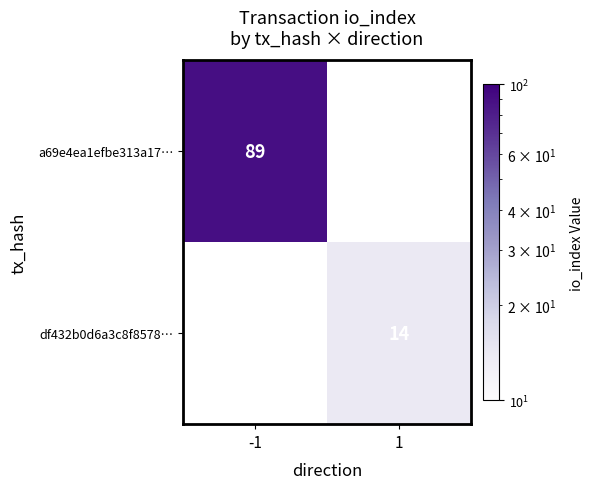

Is it true that a69e4ea1efbe313a17… equals 89 at -1?

True